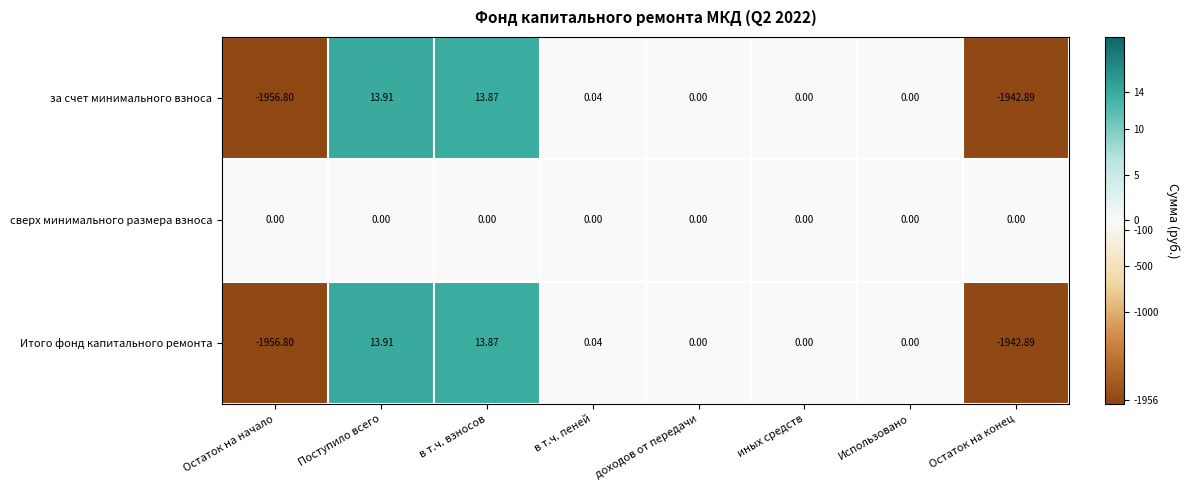

At which category is the sum across all series the highest?

Поступило всего